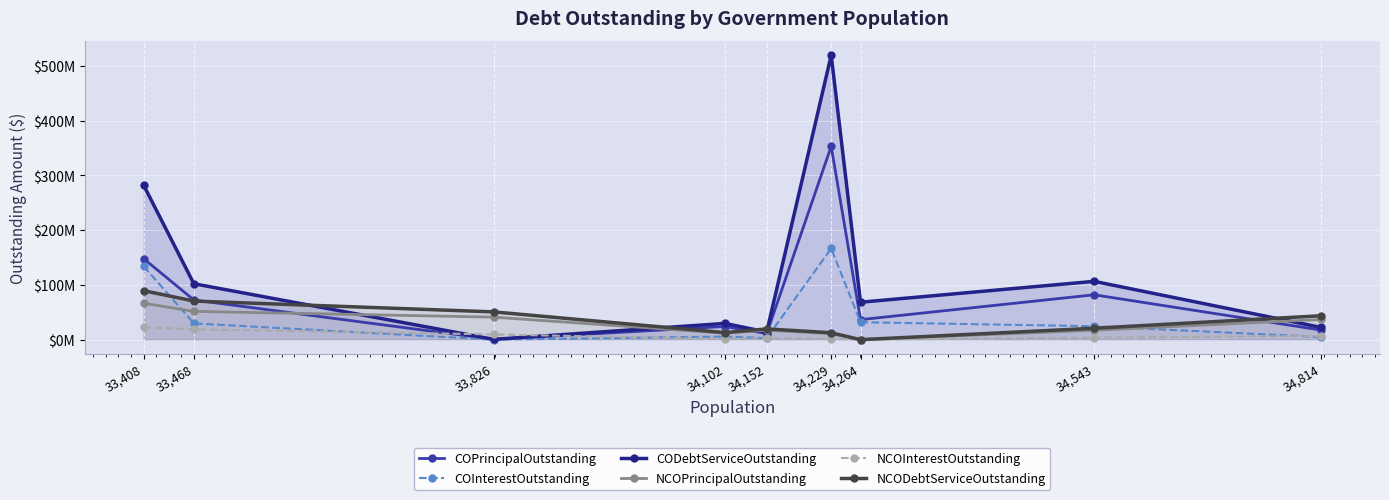

How many interior local valleys does the COPrincipalOutstanding series have?

3